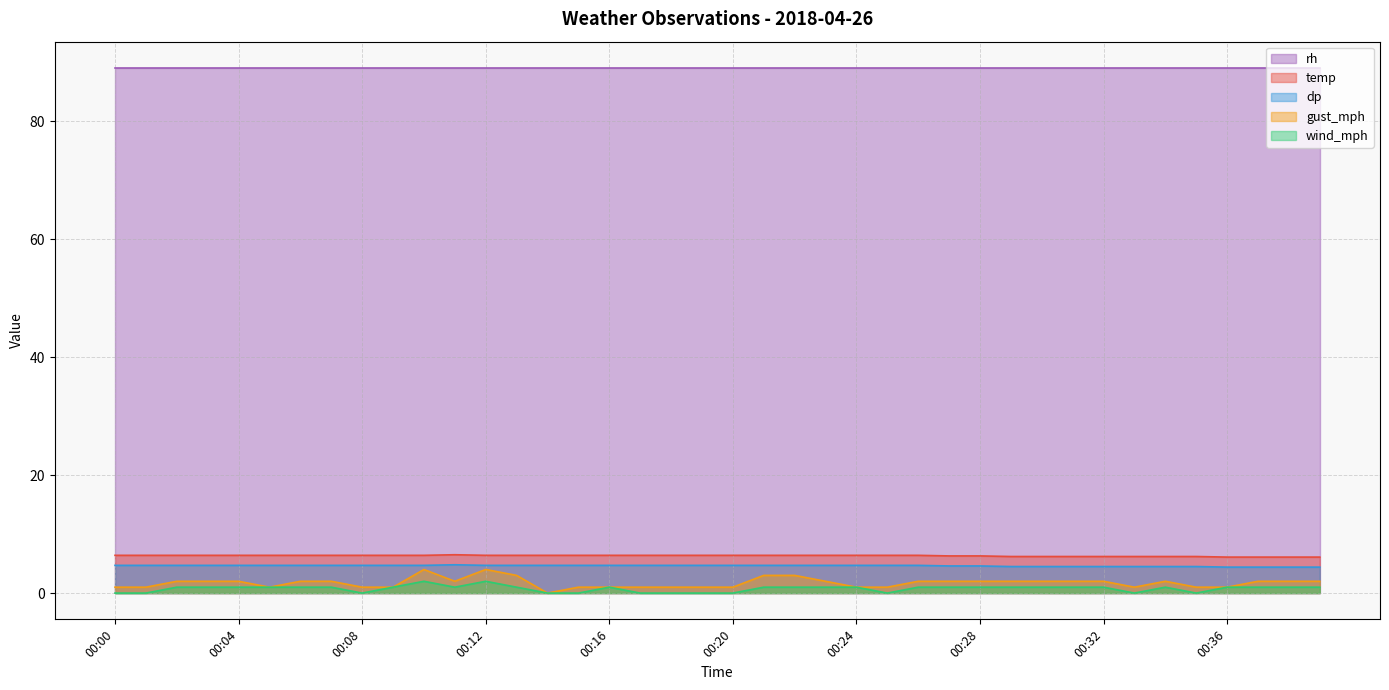

Is the value of dp at 00:03 greater than the value of gust_mph at 00:01?

Yes